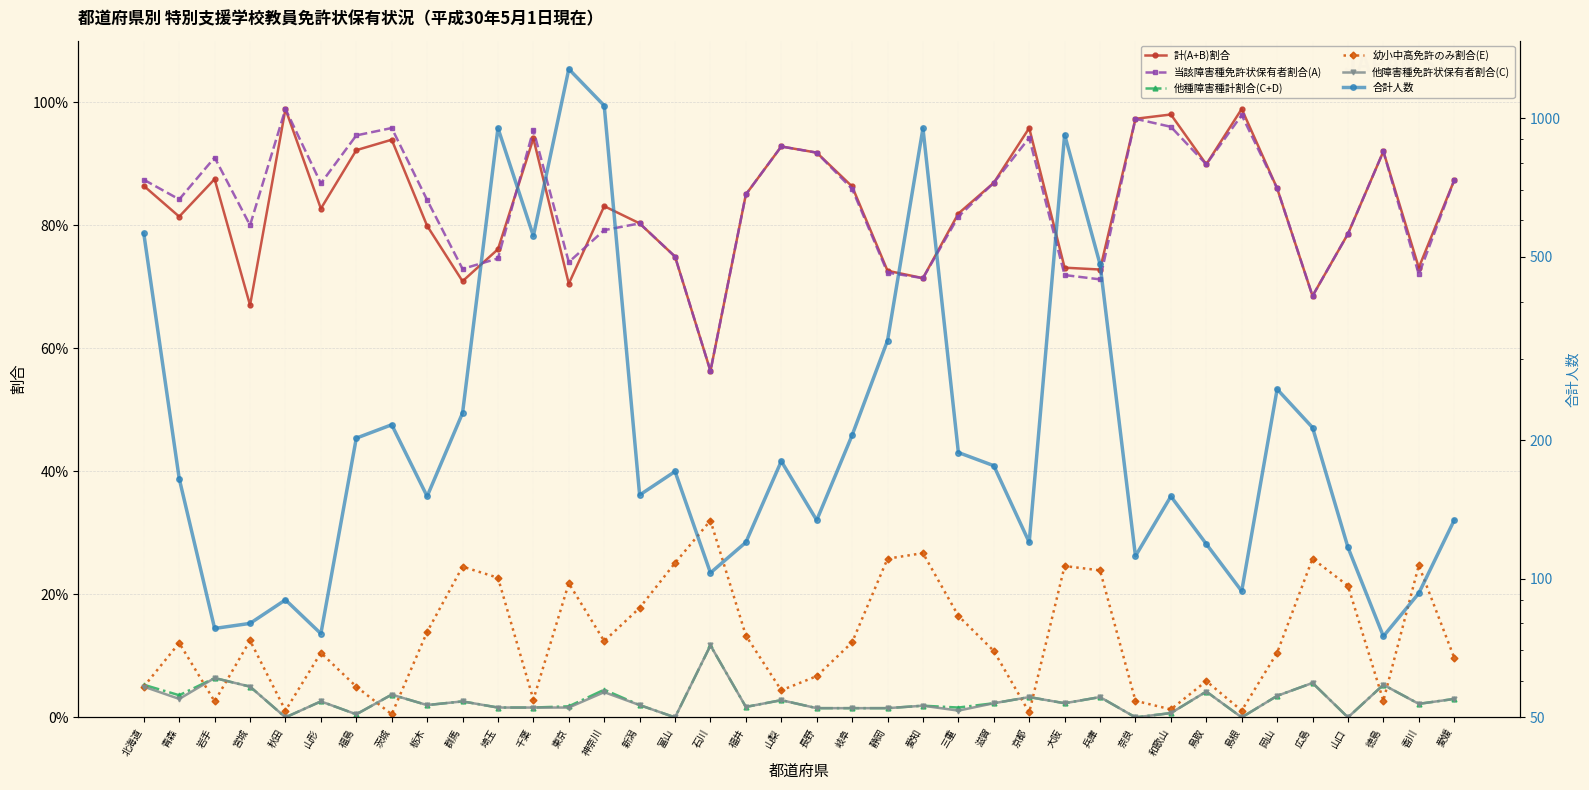

At which category does 合計人数 reach its first local valley?

岩手